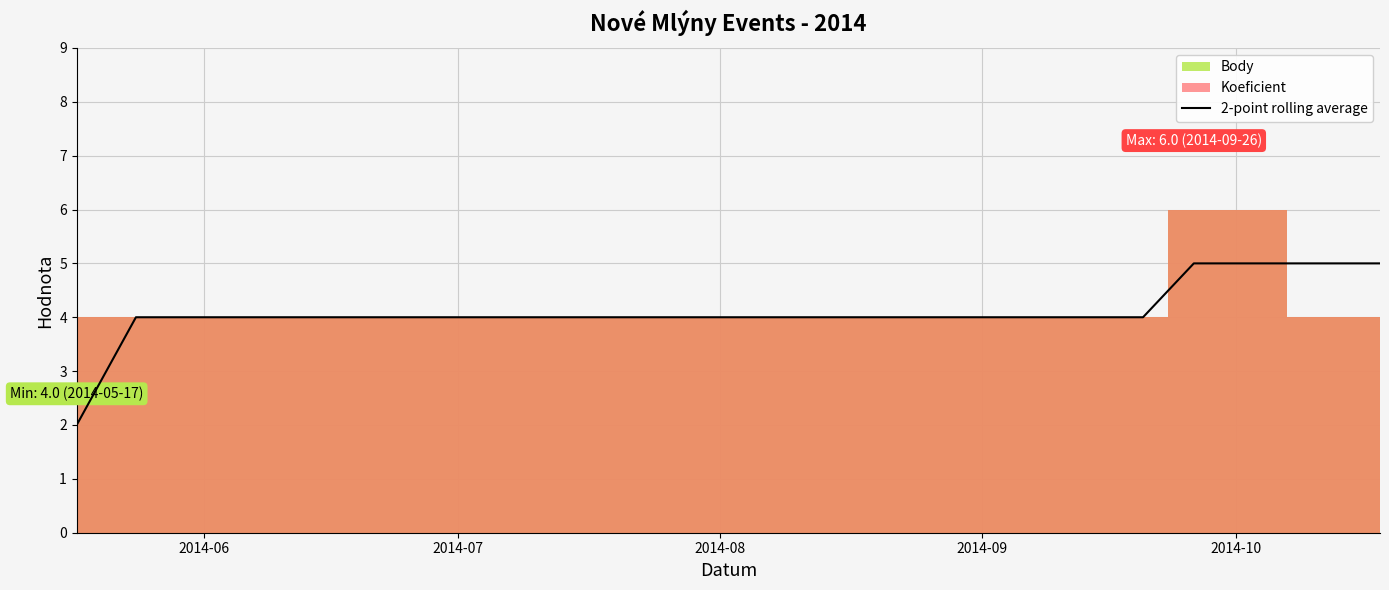

What is the difference between the second highest and minimum values?

3